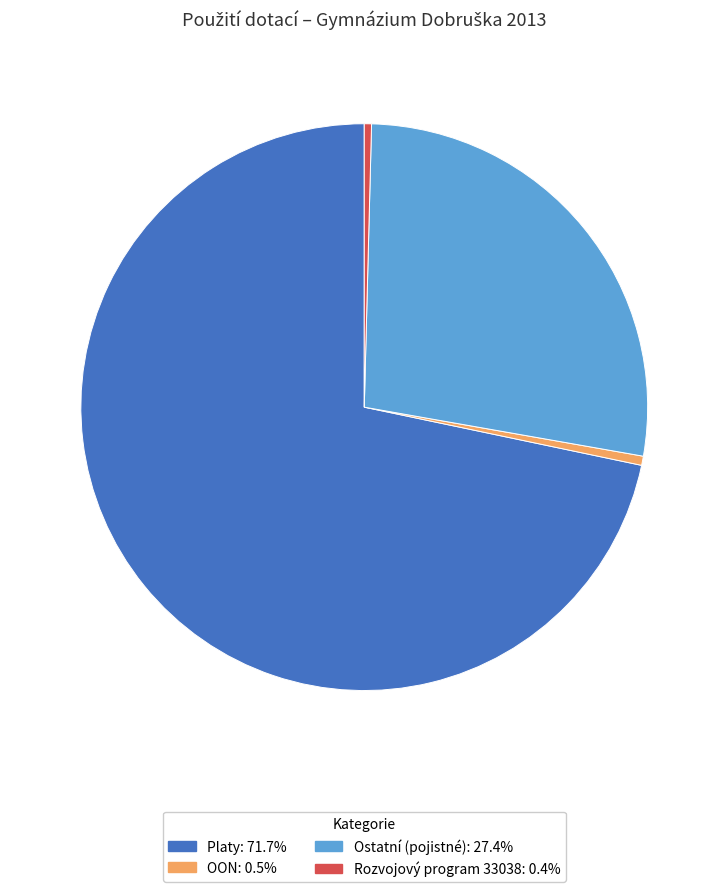

Is there any slice that represents more than half of the pie?

Yes